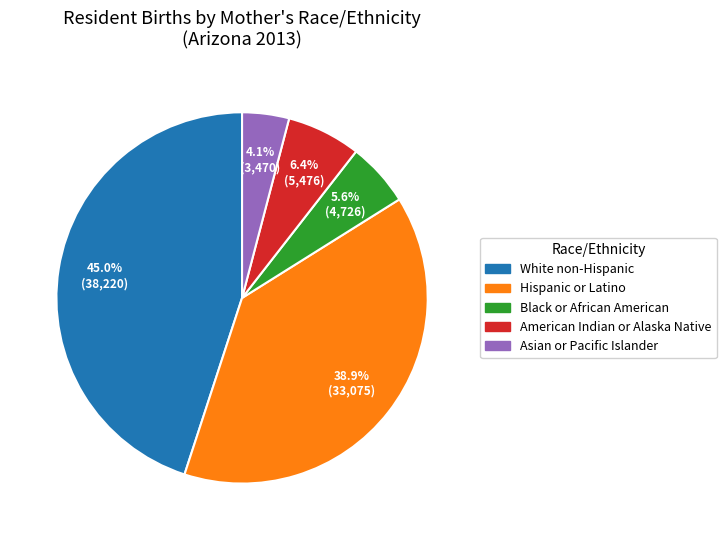

What is the total percentage of White non-Hispanic and Asian or Pacific Islander?

49.1%